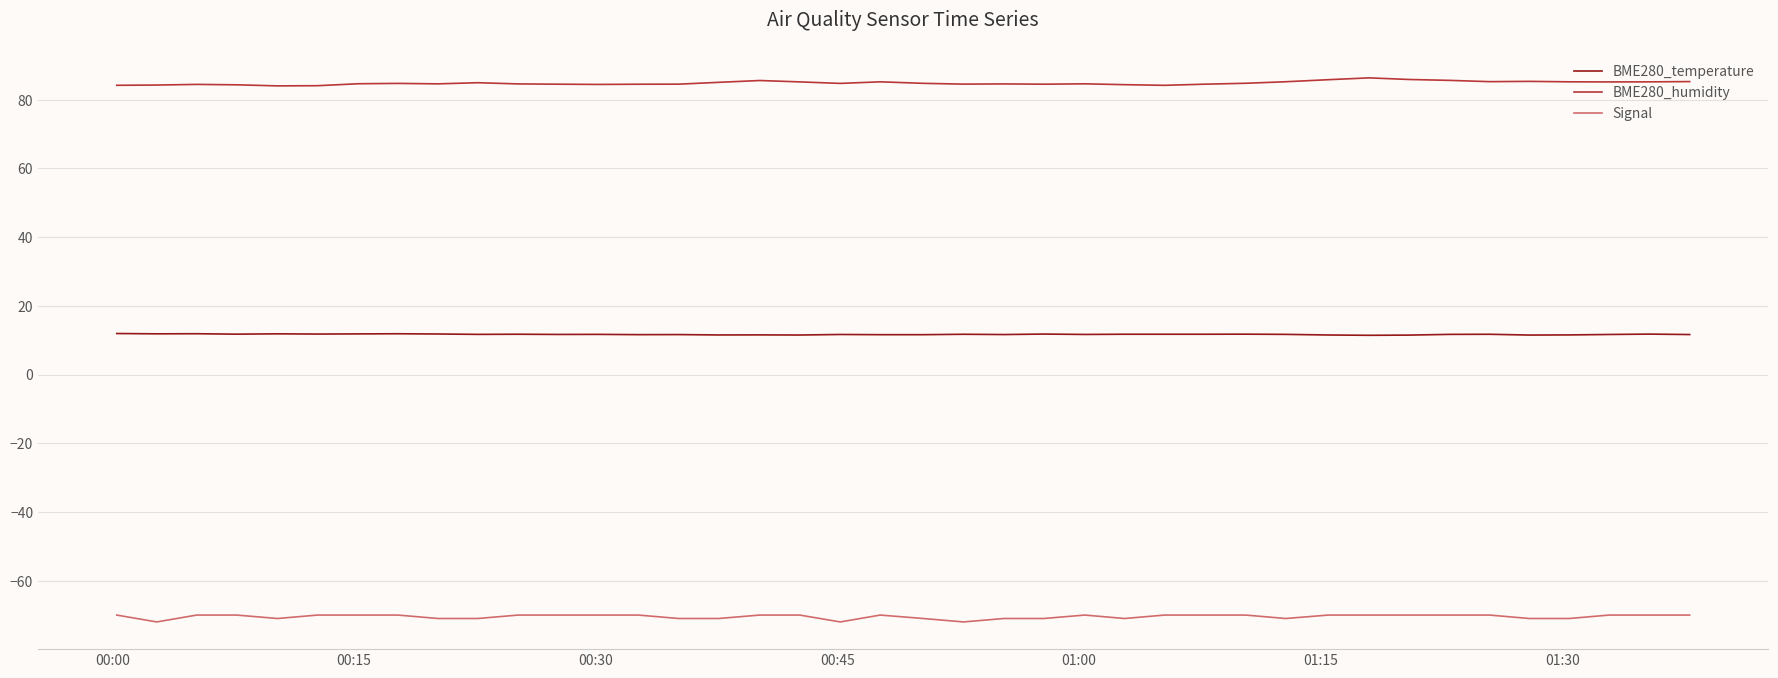

List the series in order of their peak value, highest first.

BME280_humidity, BME280_temperature, Signal